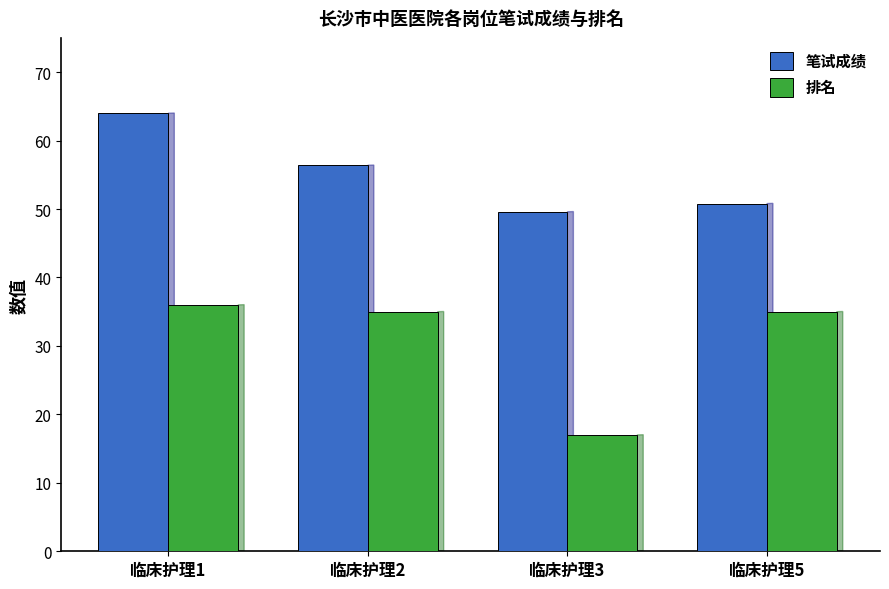

At how many categories does at least one series exceed 26?

4